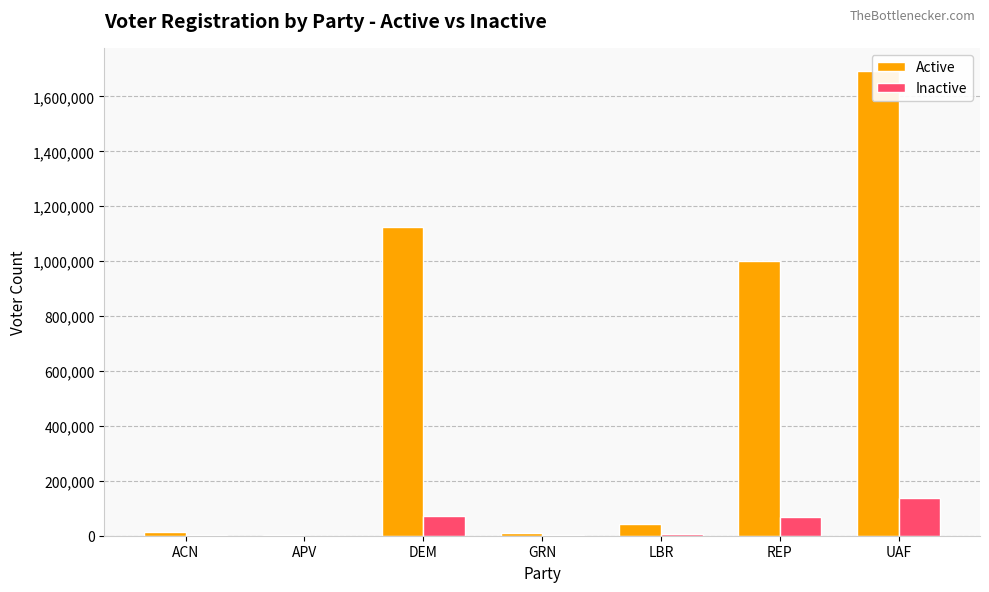

Rank the series by their average value, from highest to lowest.

Active, Inactive